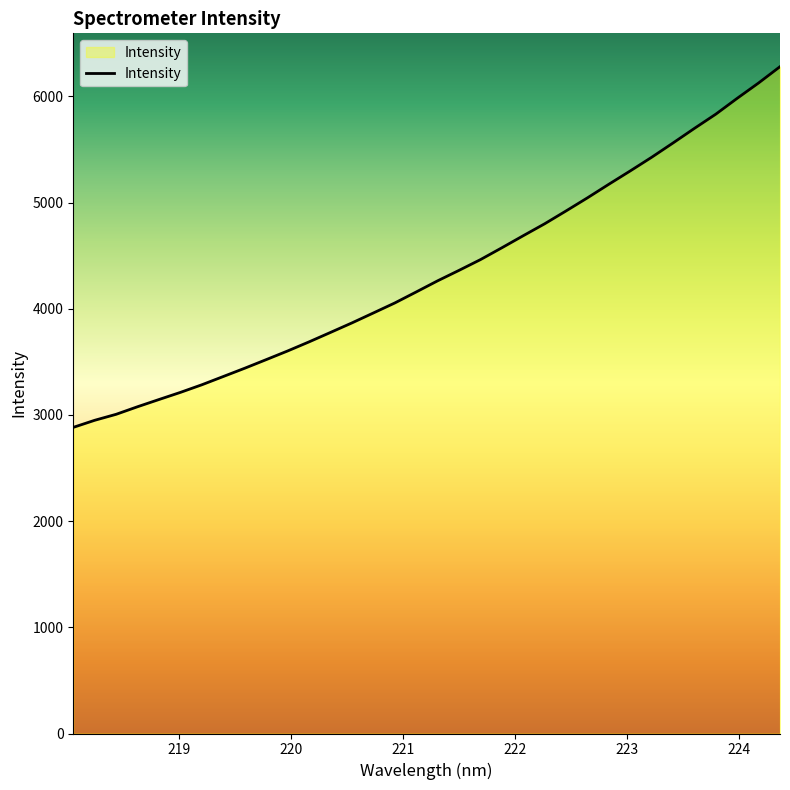

How many lines are shown in the chart?

1